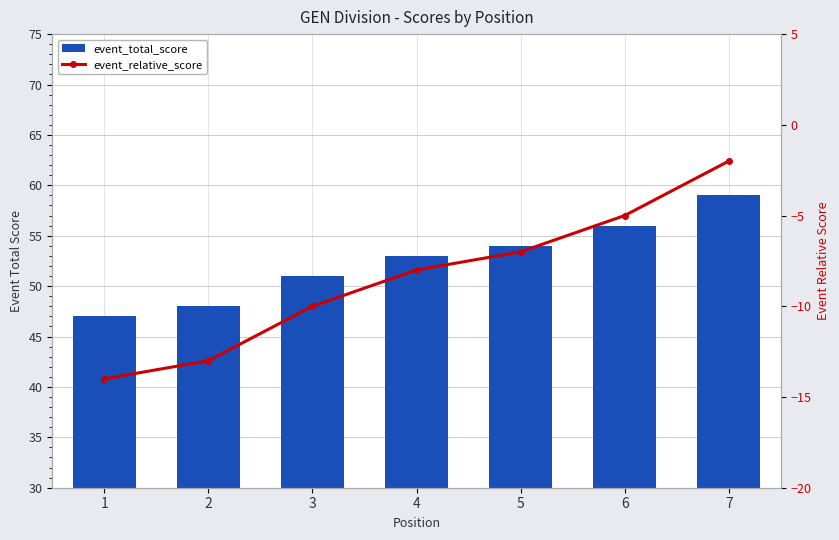

At which label is event_total_score closest to 53?

4